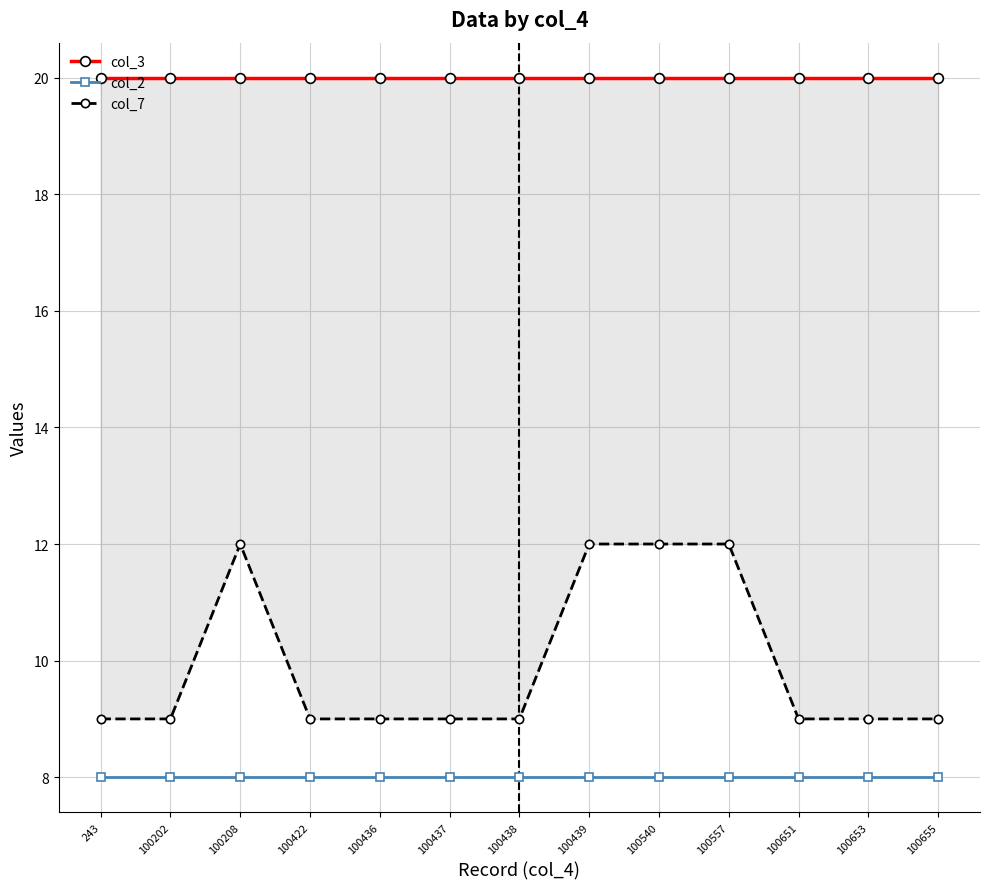

What is the smallest value displayed?

8